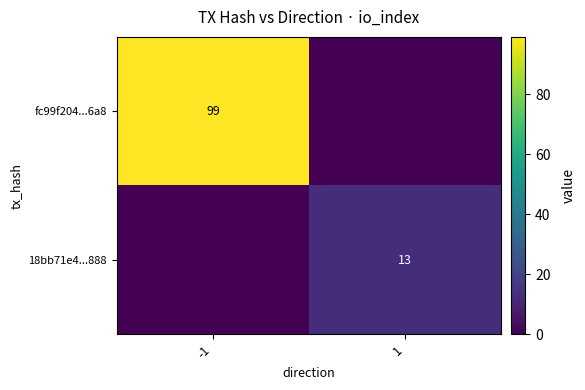

How many 18bb71e4...888 values are between 0 and 13?

2